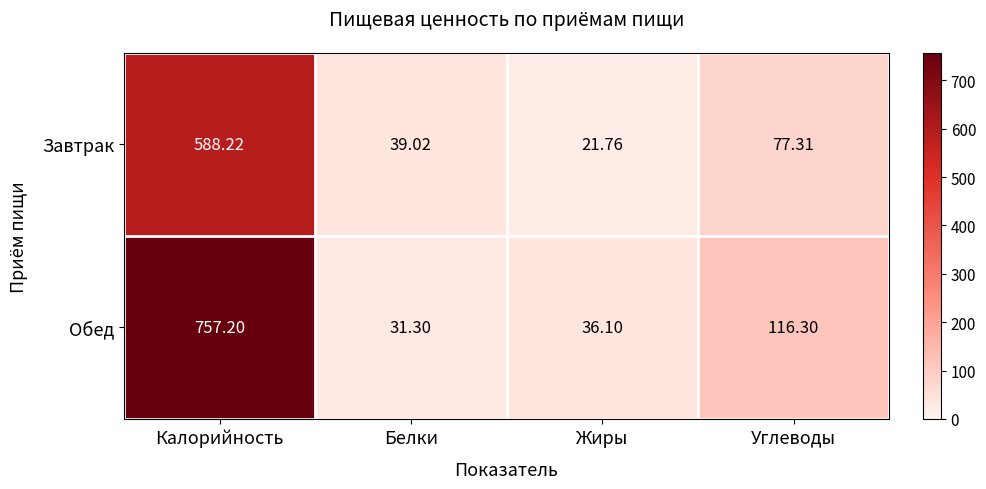

At which category is the sum across all series the highest?

Калорийность